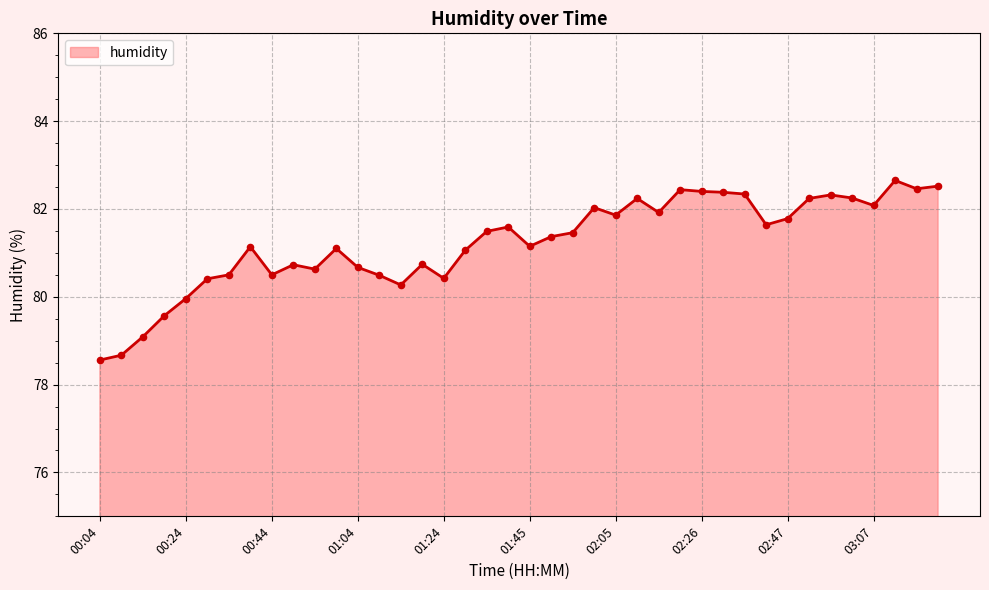

What is the greatest value displayed?

82.7